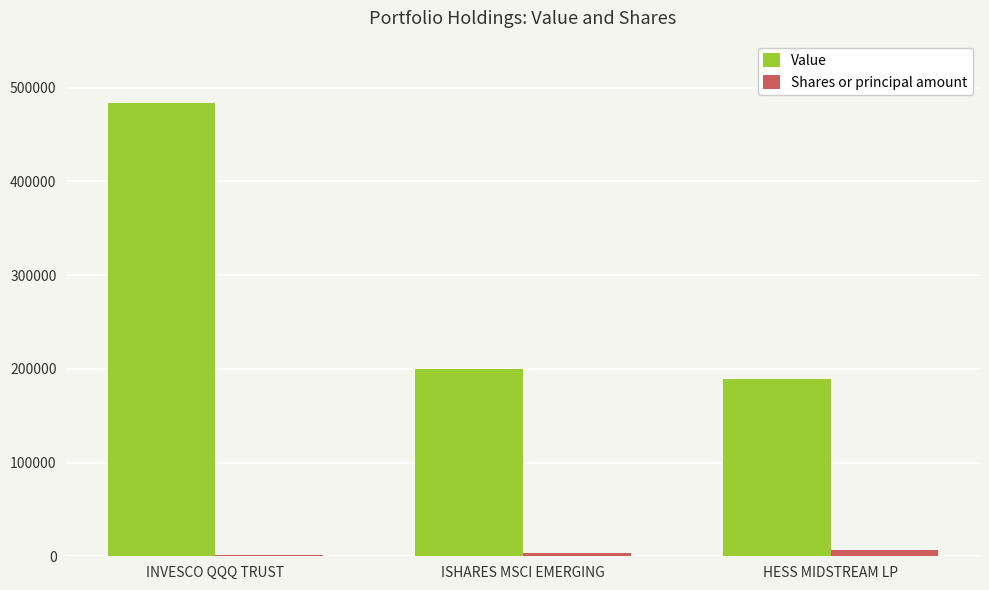

What is the sum of all Value values?

872330